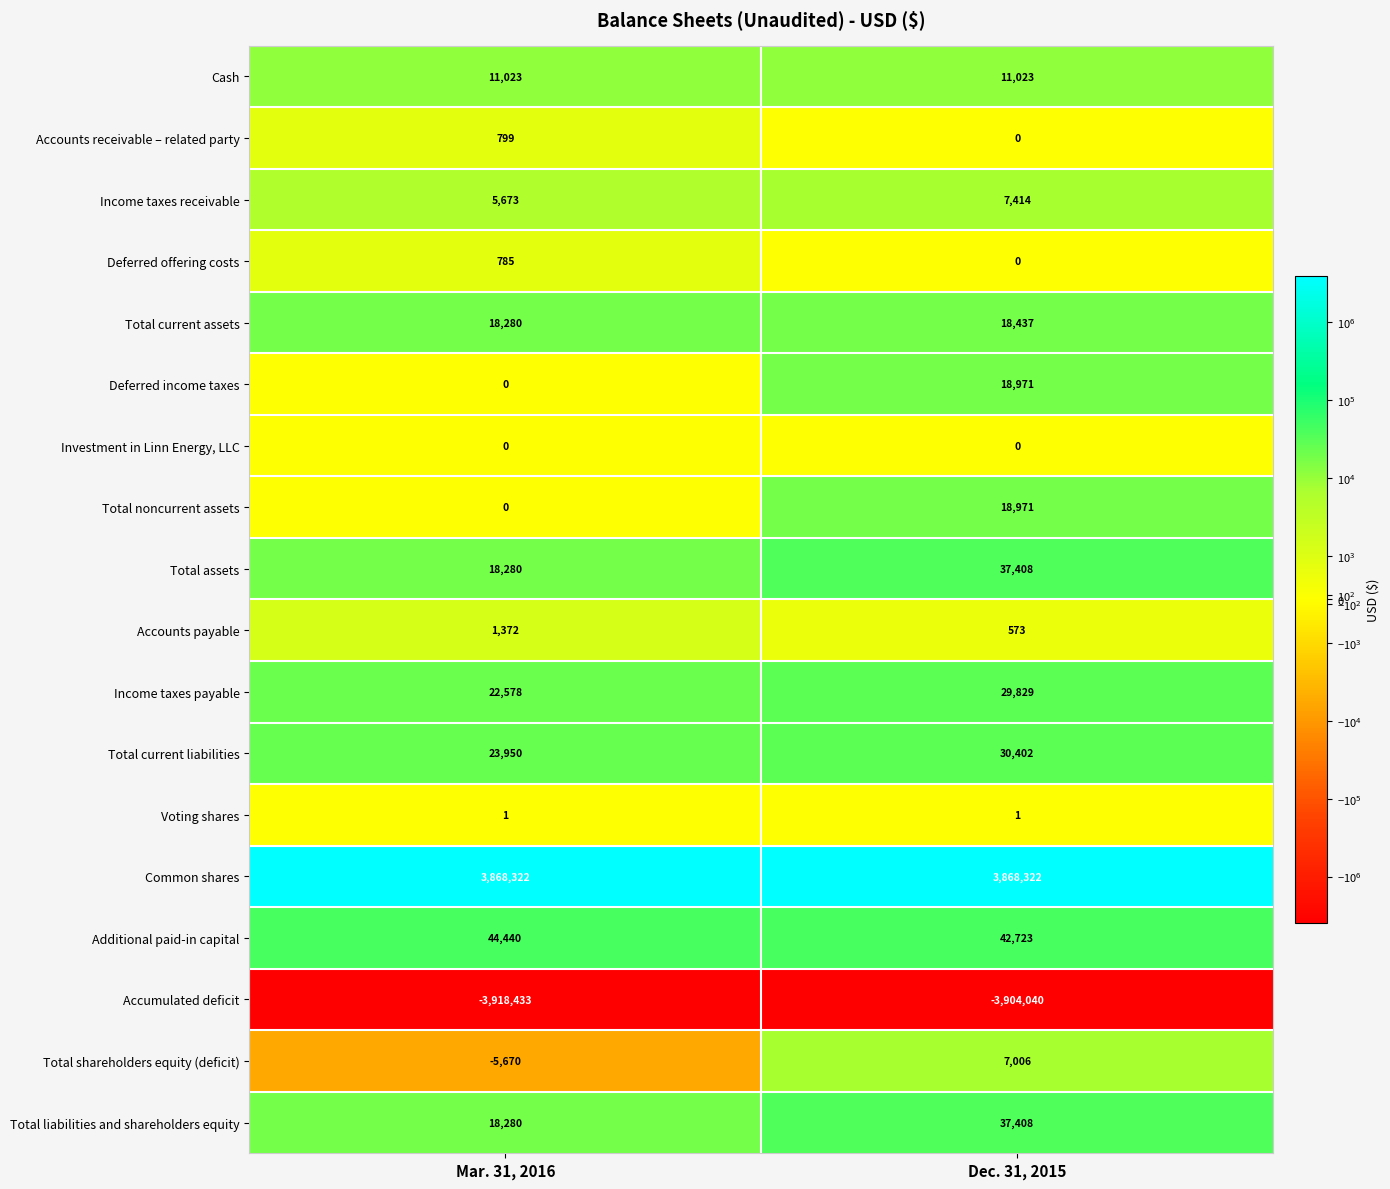

At which label does Total liabilities and shareholders equity reach its peak?

Dec. 31, 2015